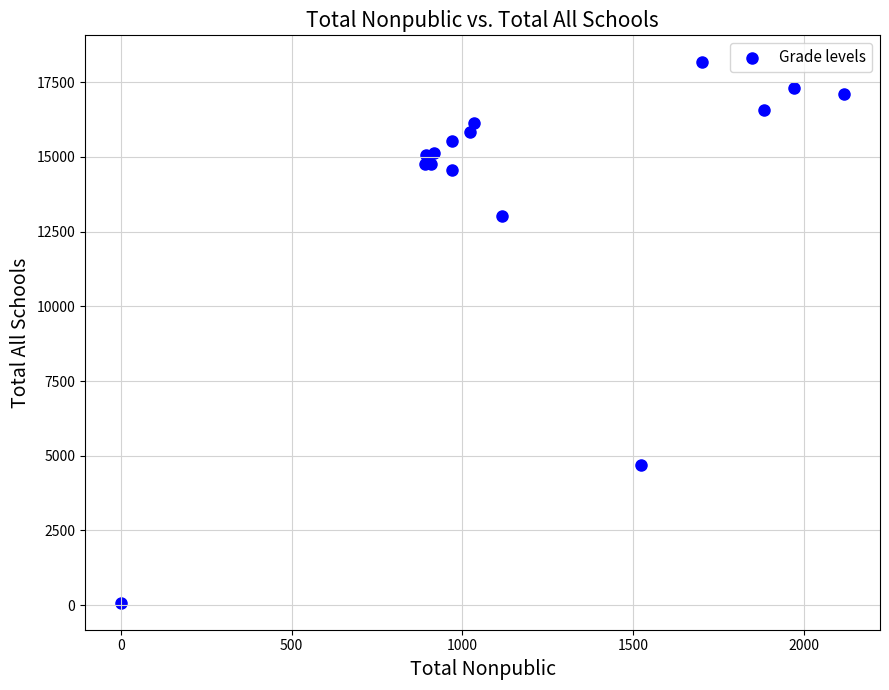

What Y value in the scatter plot is closest to 9123?

13022